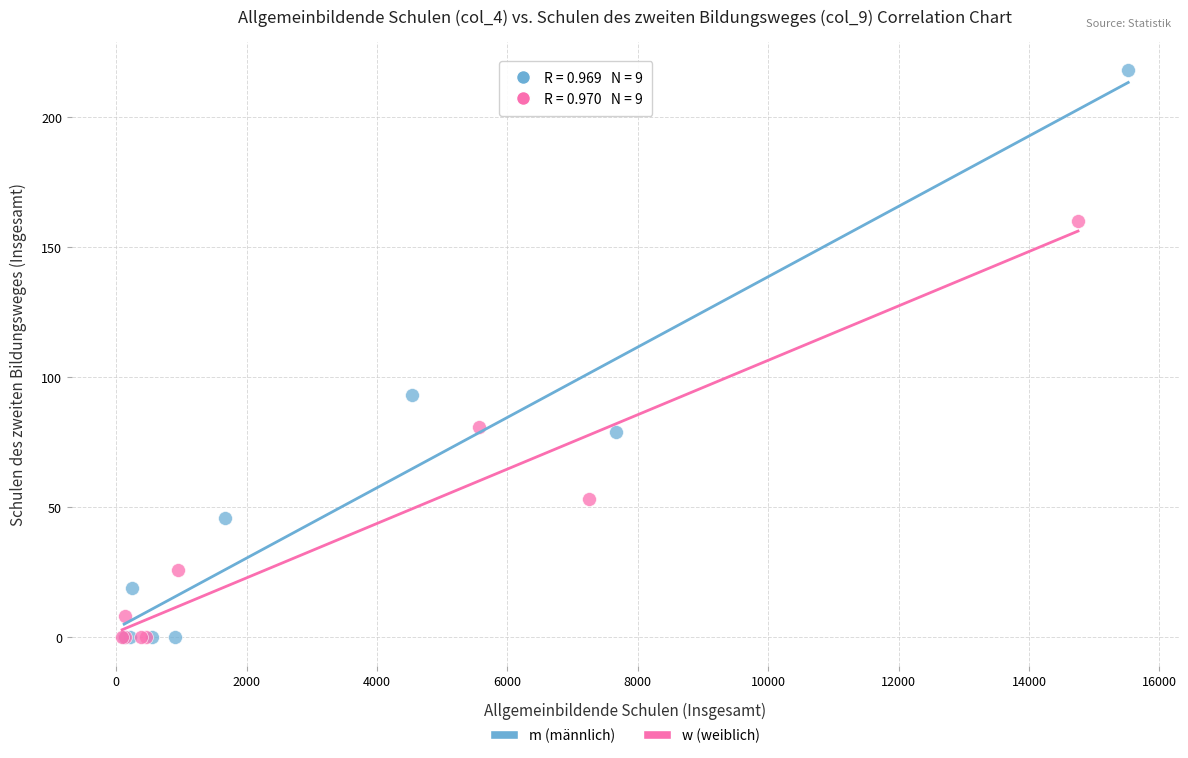

Which series has the widest spread of Y values?

m (männlich)